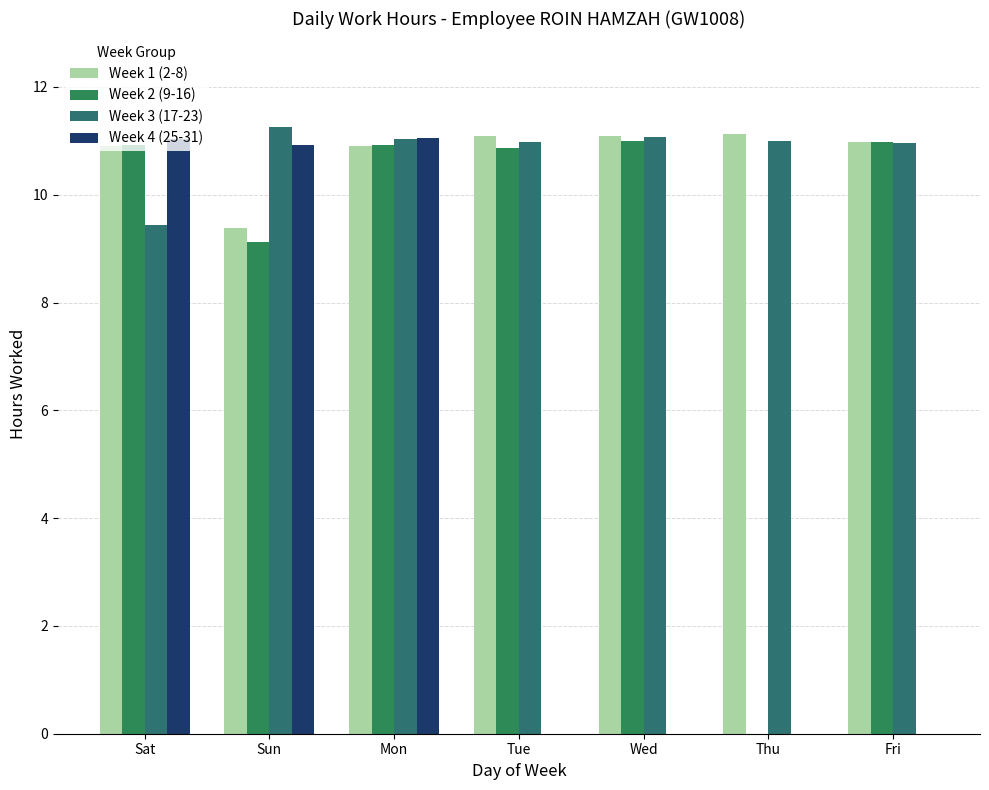

Rank the series at Sun from lowest to highest value.

Week 2 (9-16), Week 1 (2-8), Week 4 (25-31), Week 3 (17-23)